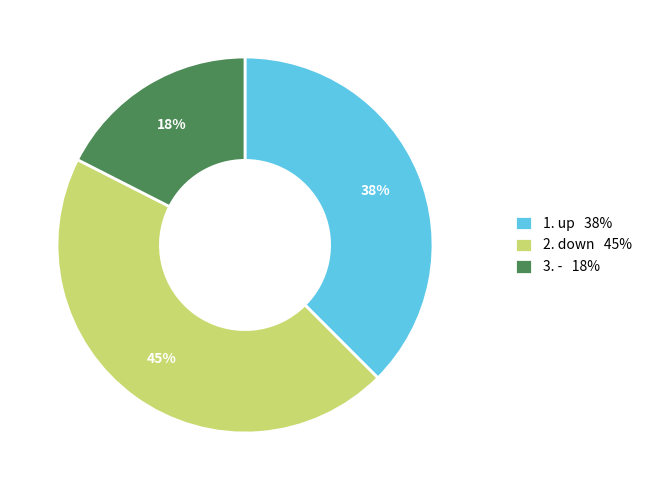

Which has a higher value, 3. - 18% or 1. up 38%?

1. up 38%